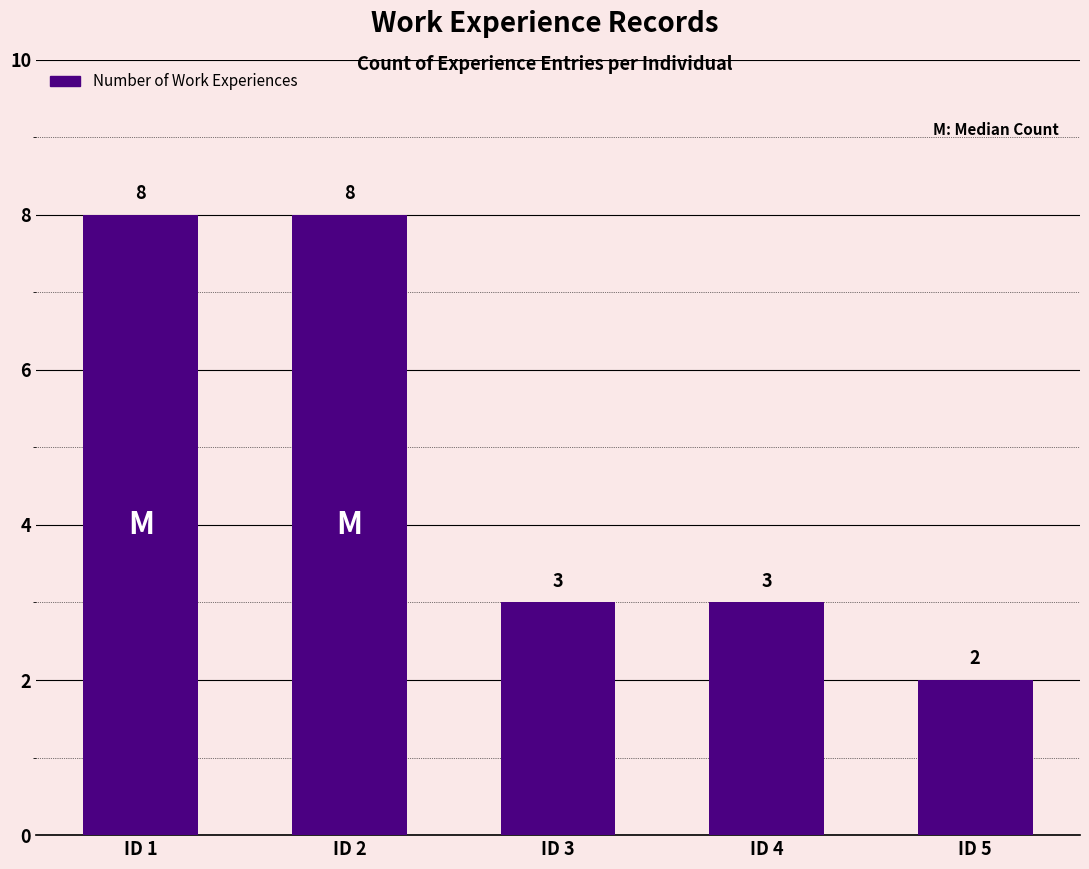

Which label corresponds to the smallest value in the chart?

ID 5